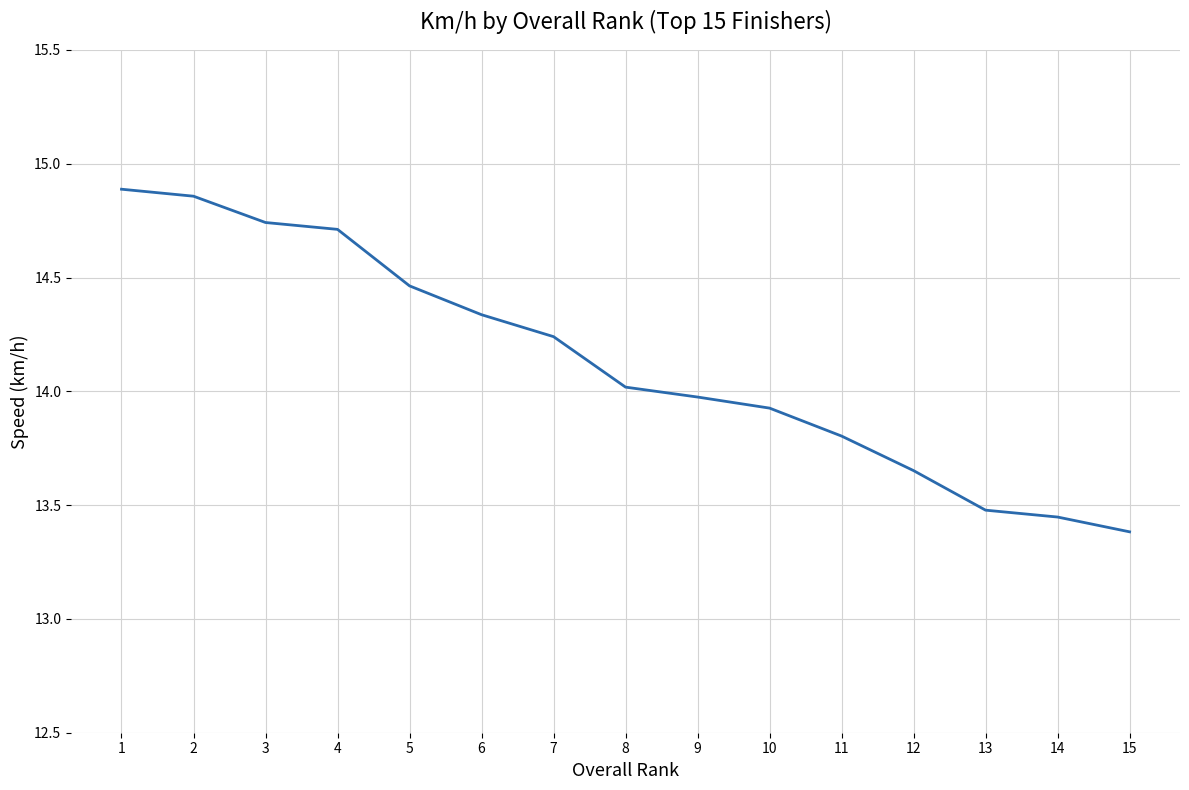

What is the change in value from 2 to 15?

-1.5